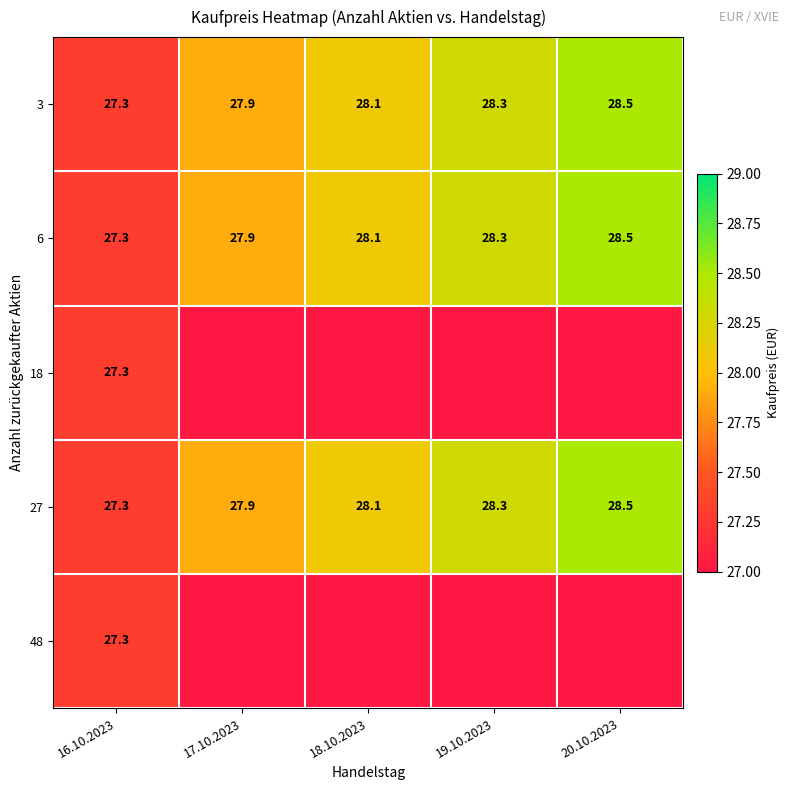

What is the maximum value shown in the chart?

28.5